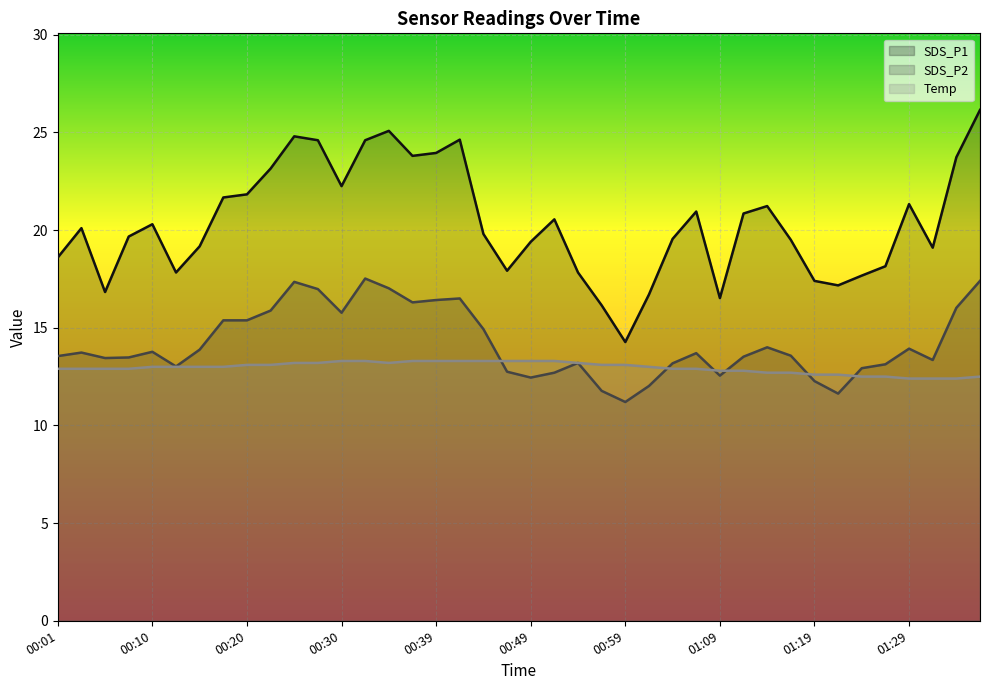

What is the sum of the SDS_P1 values at 00:05 and 00:32?

41.4